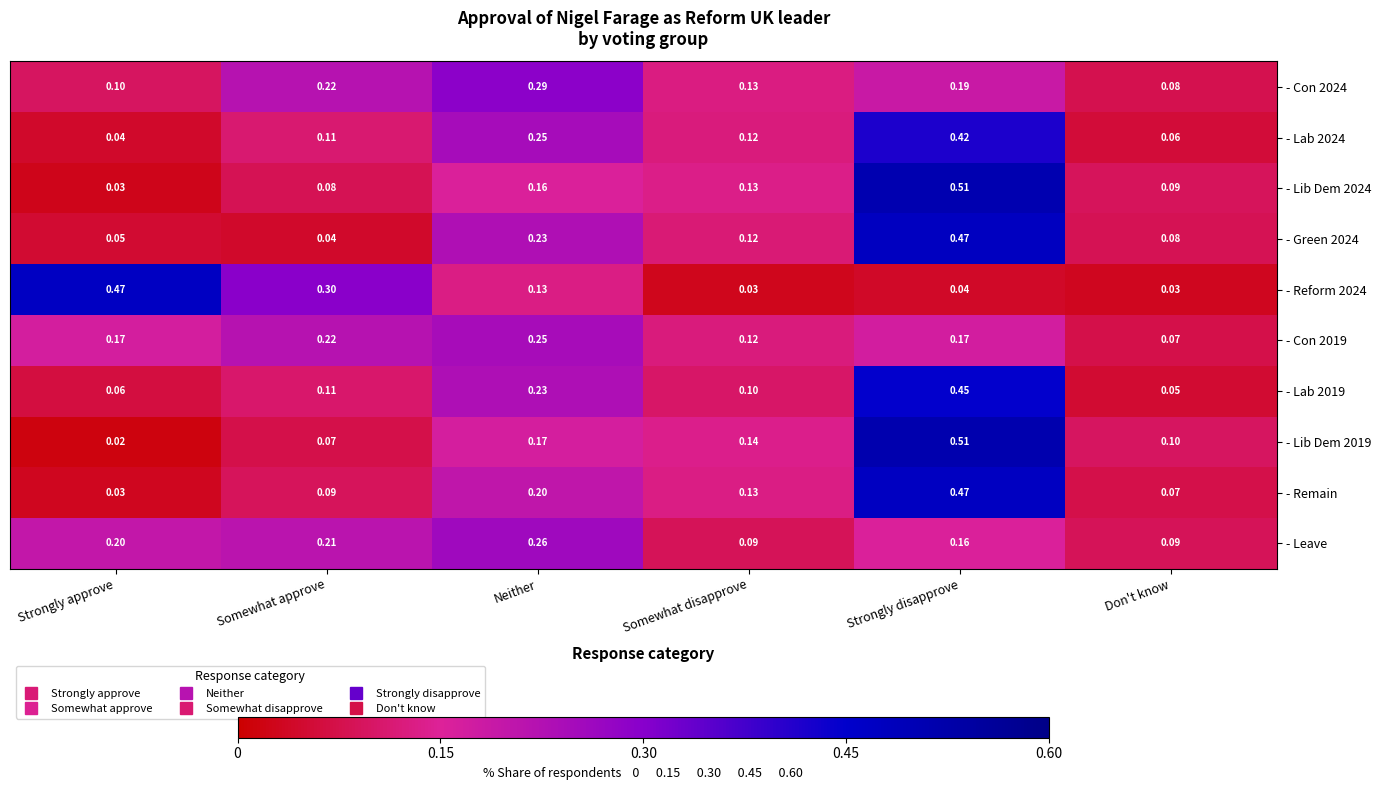

Which label corresponds to the largest value in the chart?

Strongly disapprove